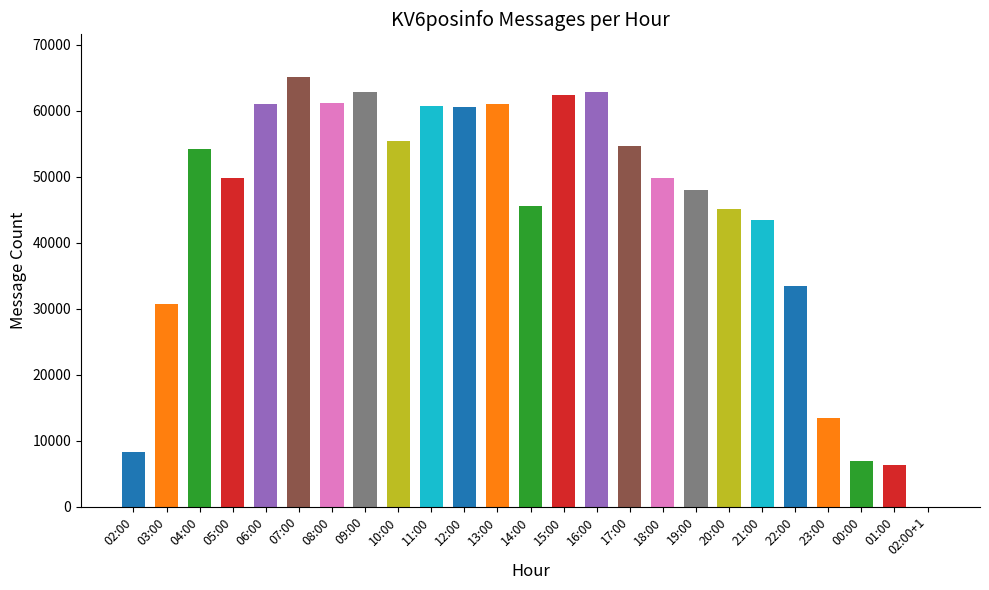

Which label corresponds to the largest value in the chart?

07:00